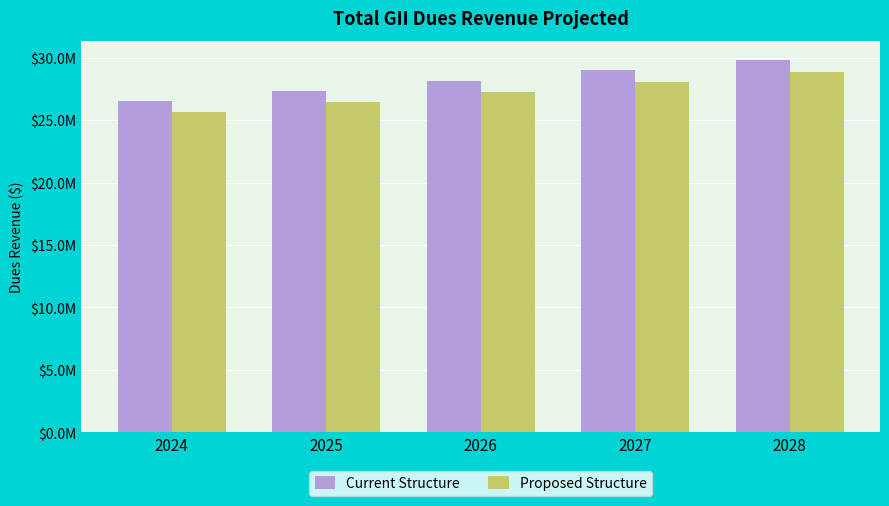

Reading left to right, transcribe all the data shown in this chart.

Current Structure: 26510632.7	27305951.7	28125130.3	28968884.2	29837950.7
Proposed Structure: 25660813.0	26430637.4	27223556.5	28040263.2	28881471.1